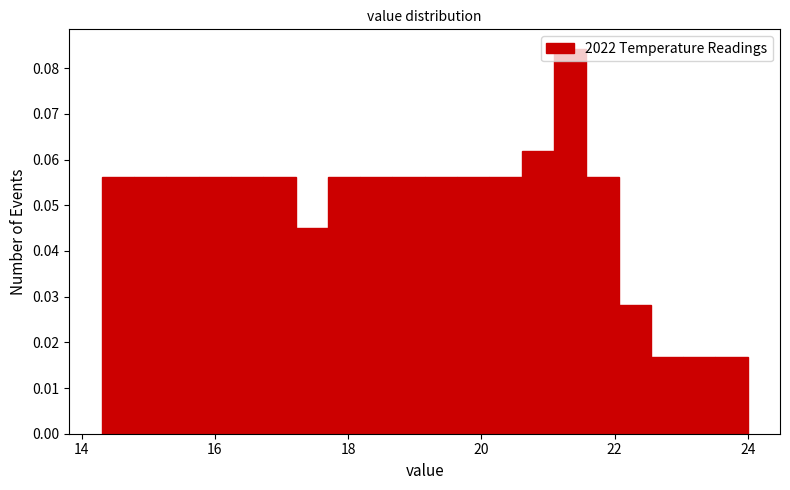

Read against the x-axis, roughly where is the centre of the tallest bar?

21.4